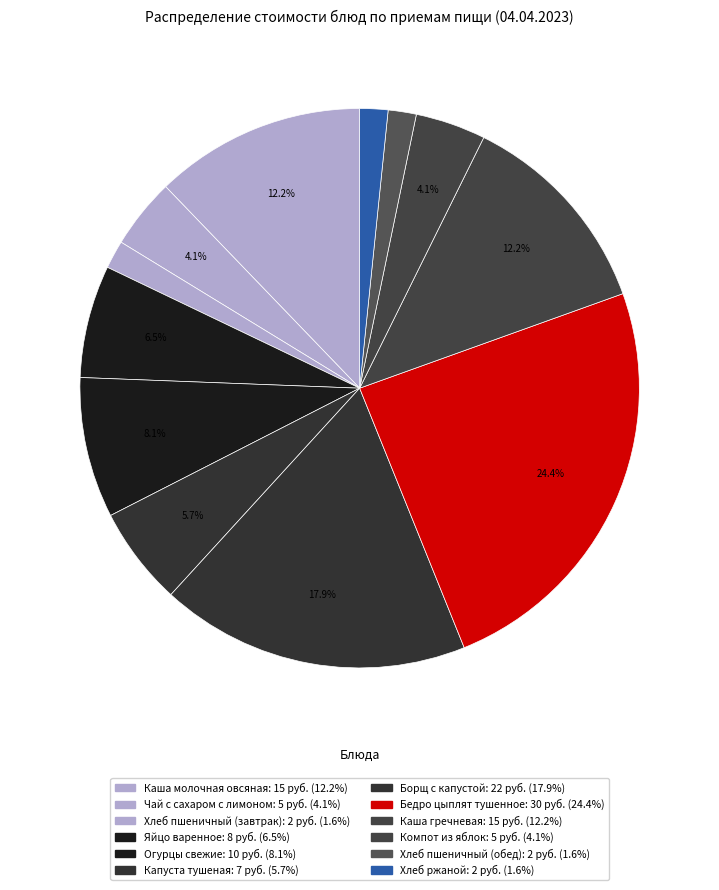

What is the ratio of the value at Компот из яблок to the value at Огурцы свежие?

0.5